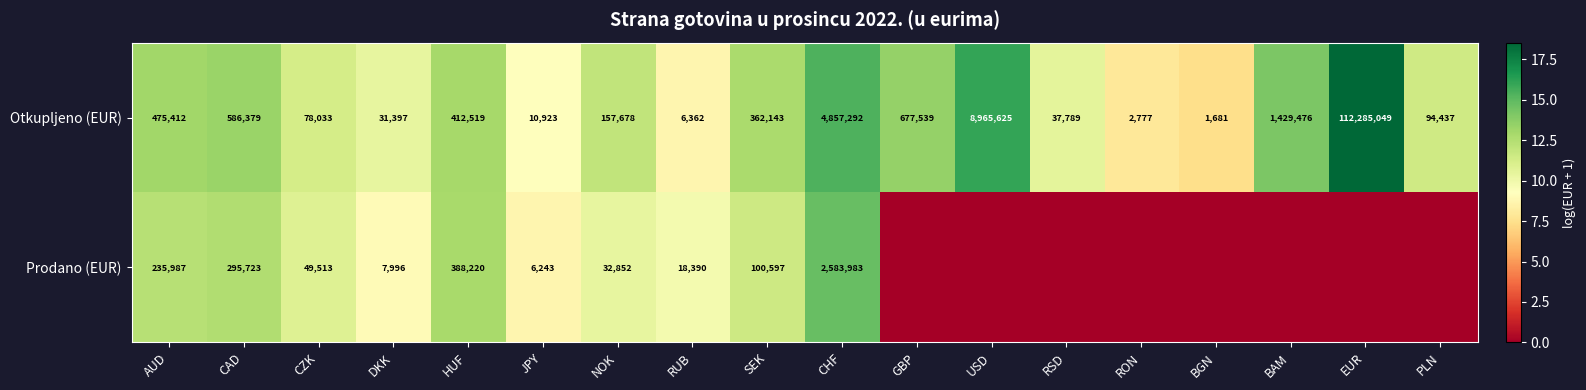

Where is Otkupljeno (EUR) nearest to the value 56143365?

USD